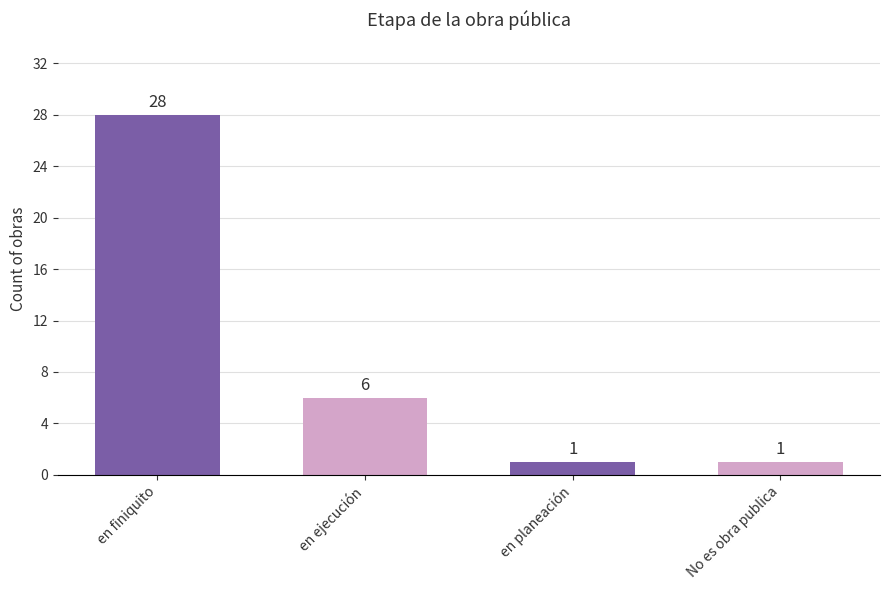

What is the label of the 4th bar from the left?

No es obra publica